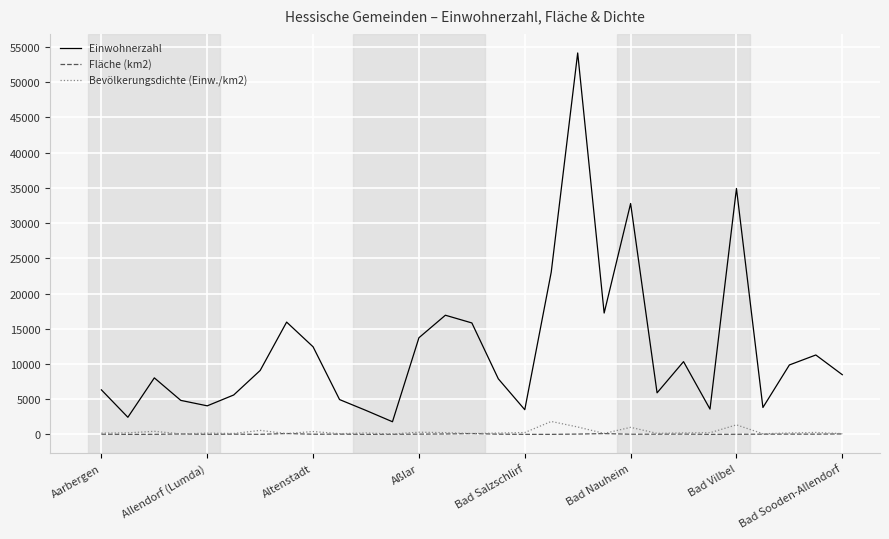

Which series has the largest total across all categories?

Einwohnerzahl